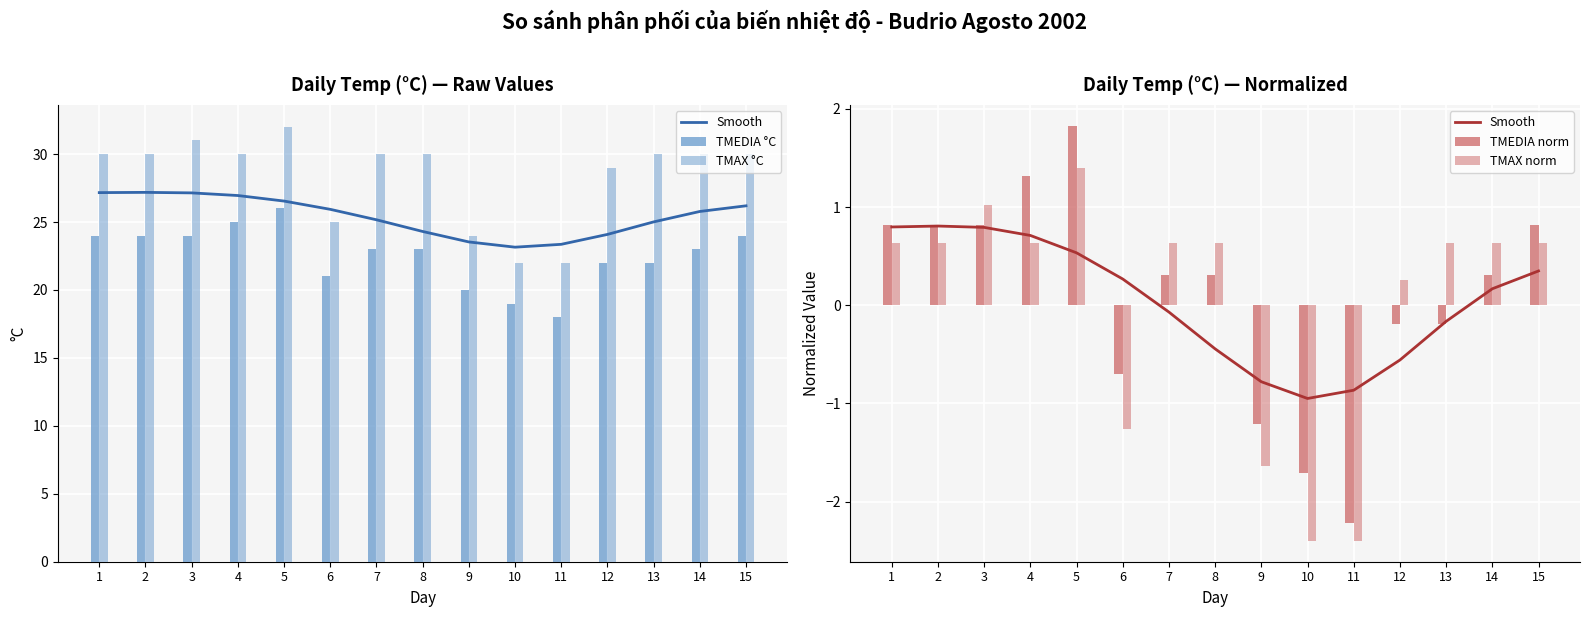

What is the sum of all TMAX °C values?

425.0